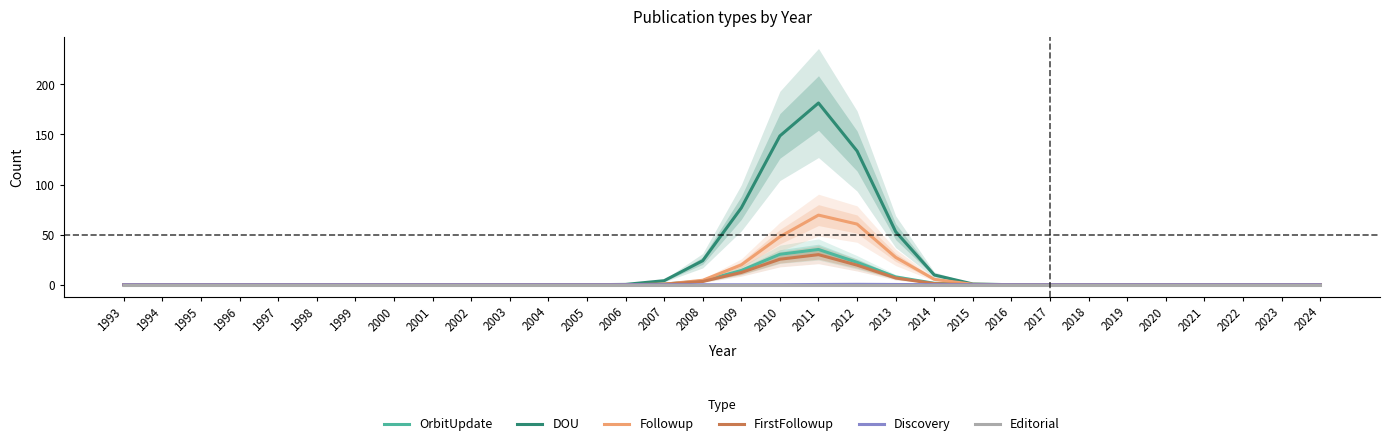

Reading right to left, what are all the values shown in this chart?

OrbitUpdate: 2024=0.0	2023=0.0	2022=0.0	2021=0.0	2020=0.0	2019=0.0	2018=0.0	2017=0.0	2016=0.0	2015=0.1	2014=1.5	2013=7.8	2012=22.4	2011=35.2	2010=30.4	2009=14.2	2008=3.7	2007=0.6	2006=0.1	2005=0.0	2004=0.0	2003=0.0	2002=0.0	2001=0.0	2000=0.0	1999=0.0	1998=0.0	1997=0.0	1996=0.0	1995=0.0	1994=0.0	1993=0.0
DOU: 2024=0.0	2023=0.0	2022=0.0	2021=0.0	2020=0.0	2019=0.0	2018=0.0	2017=0.0	2016=0.0	2015=0.7	2014=9.8	2013=53.0	2012=133.5	2011=181.4	2010=148.6	2009=76.7	2008=24.0	2007=4.0	2006=0.3	2005=0.0	2004=0.0	2003=0.0	2002=0.0	2001=0.0	2000=0.0	1999=0.0	1998=0.0	1997=0.0	1996=0.0	1995=0.0	1994=0.0	1993=0.0
Followup: 2024=0.0	2023=0.0	2022=0.0	2021=0.0	2020=0.0	2019=0.0	2018=0.0	2017=0.0	2016=0.0	2015=0.4	2014=5.4	2013=27.3	2012=60.6	2011=69.5	2010=47.9	2009=19.8	2008=4.5	2007=0.5	2006=0.0	2005=0.0	2004=0.0	2003=0.0	2002=0.0	2001=0.0	2000=0.0	1999=0.0	1998=0.0	1997=0.0	1996=0.0	1995=0.0	1994=0.0	1993=0.0
FirstFollowup: 2024=0.0	2023=0.0	2022=0.0	2021=0.0	2020=0.0	2019=0.0	2018=0.0	2017=0.0	2016=0.0	2015=0.1	2014=1.1	2013=6.7	2012=19.6	2011=30.0	2010=25.5	2009=12.2	2008=3.3	2007=0.5	2006=0.0	2005=0.0	2004=0.0	2003=0.0	2002=0.0	2001=0.0	2000=0.0	1999=0.0	1998=0.0	1997=0.0	1996=0.0	1995=0.0	1994=0.0	1993=0.0
Discovery: 2024=0.0	2023=0.0	2022=0.0	2021=0.0	2020=0.0	2019=0.0	2018=0.0	2017=0.0	2016=0.0	2015=0.0	2014=0.1	2013=0.2	2012=0.4	2011=0.2	2010=0.1	2009=0.0	2008=0.0	2007=0.0	2006=0.0	2005=0.0	2004=0.0	2003=0.0	2002=0.0	2001=0.0	2000=0.0	1999=0.0	1998=0.0	1997=0.0	1996=0.0	1995=0.0	1994=0.0	1993=0.0
Editorial: 2024=0.0	2023=0.0	2022=0.0	2021=0.0	2020=0.0	2019=0.0	2018=0.0	2017=0.0	2016=0.0	2015=0.0	2014=0.0	2013=0.0	2012=0.0	2011=0.0	2010=0.0	2009=0.0	2008=0.0	2007=0.0	2006=0.0	2005=0.0	2004=0.0	2003=0.0	2002=0.0	2001=0.0	2000=0.0	1999=0.0	1998=0.0	1997=0.0	1996=0.0	1995=0.0	1994=0.0	1993=0.0